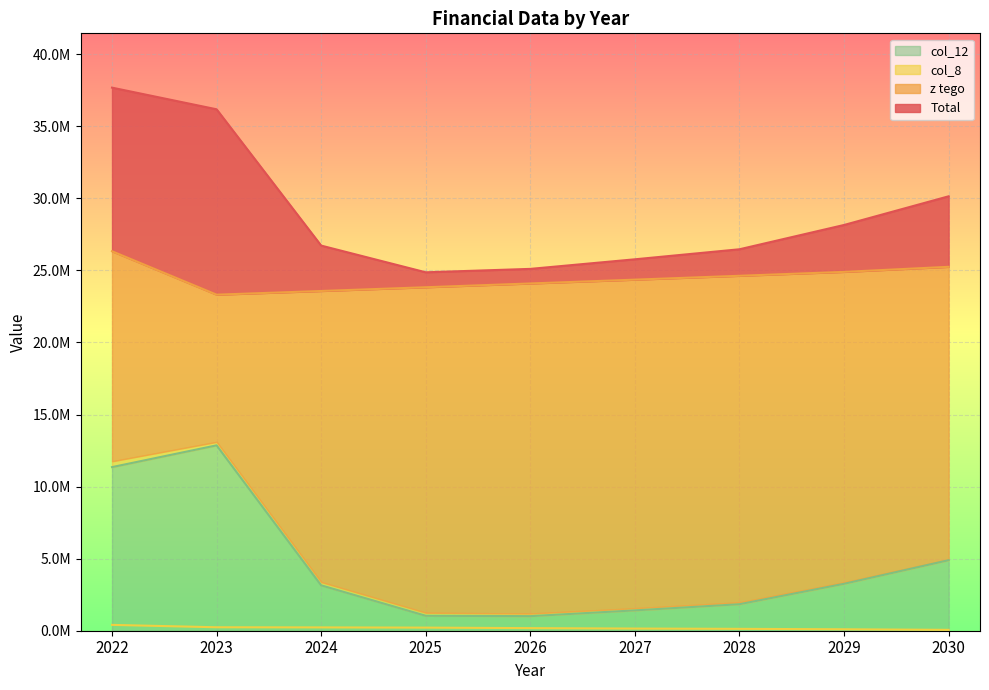

What value does the col_8 series have at 2022?

405000.0